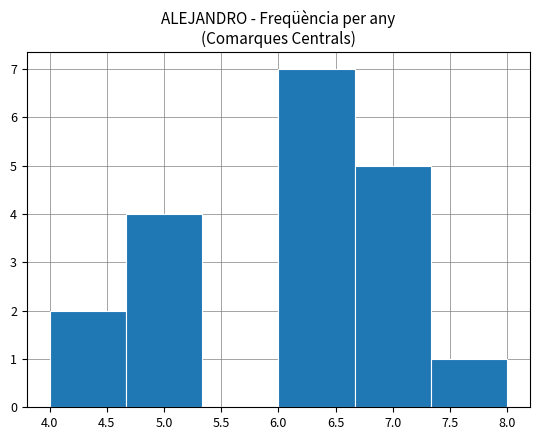

Reading left to right, transcribe this chart: for each bar, give the range it covers on the x-axis and its height. Neither the bar edges nor the heights are printed on the chart, so give them approximately, as read against the axes.

4.00 to 4.65: 2
4.65 to 5.35: 4
5.35 to 6.00: 0
6.00 to 6.65: 7
6.65 to 7.35: 5
7.35 to 8.00: 1